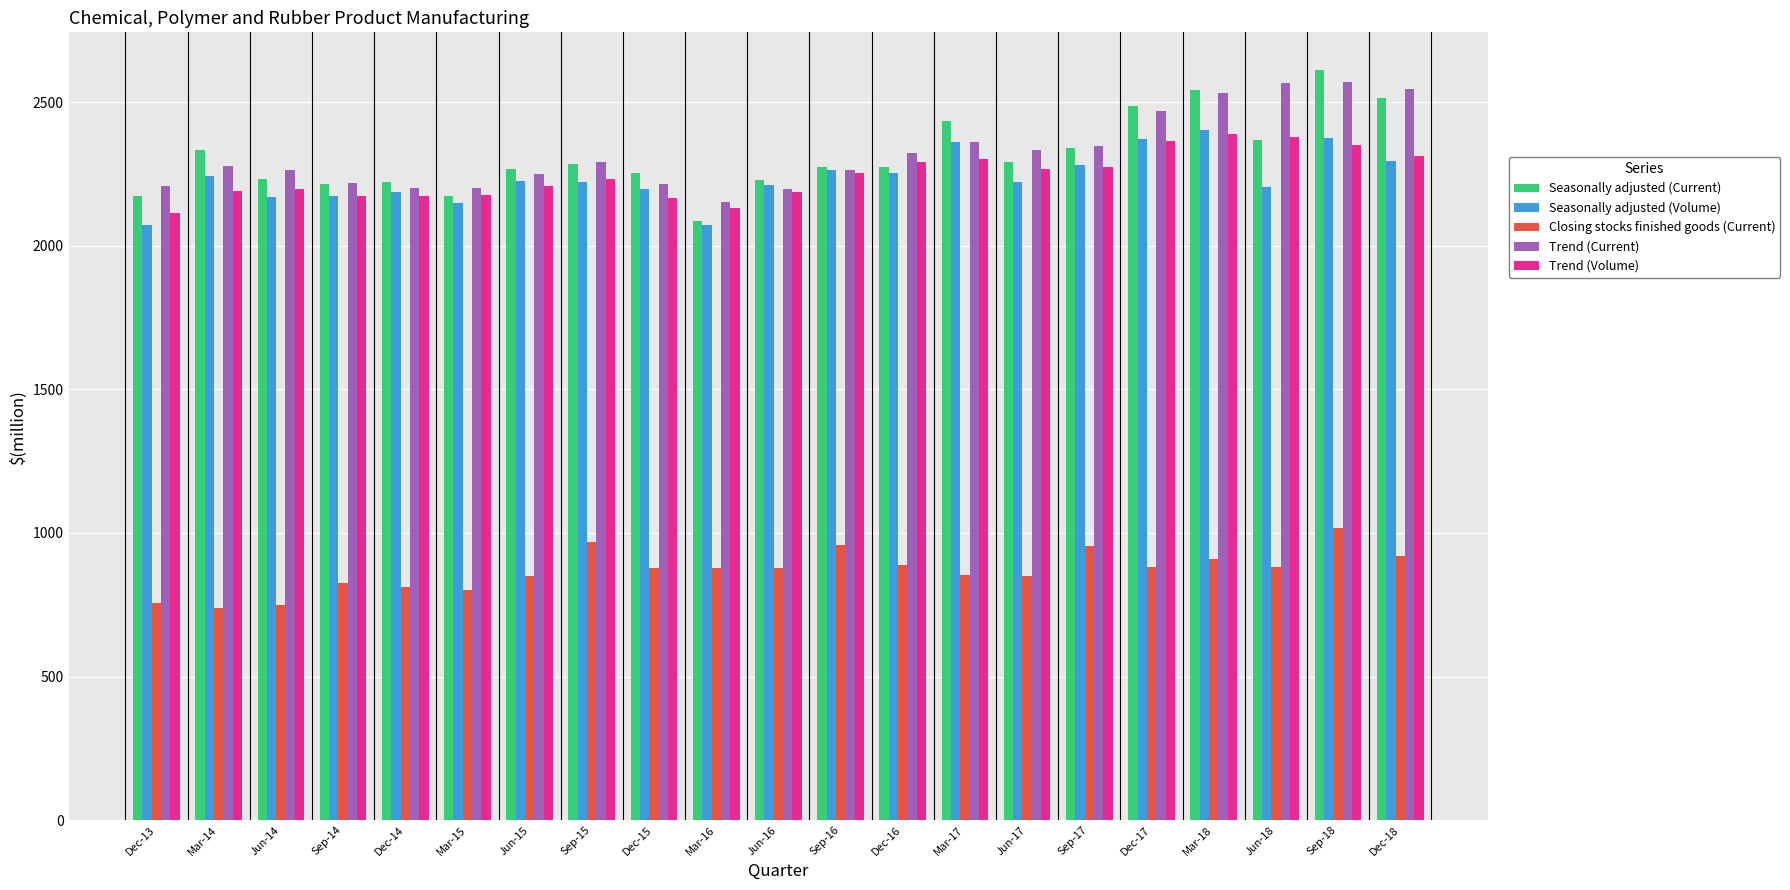

The value of Seasonally adjusted (Volume) at Jun-18 is 3505. True or false?

False